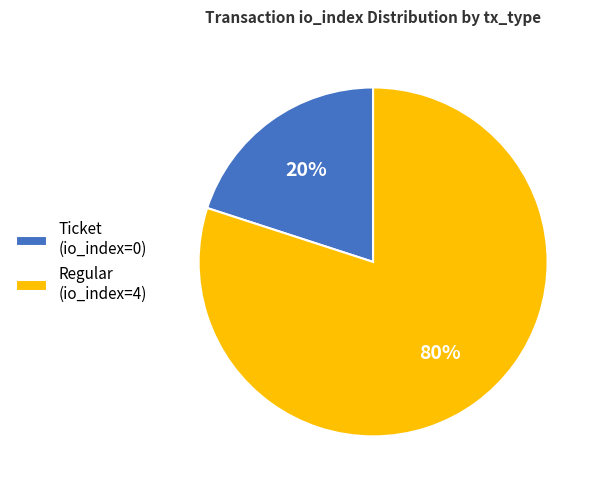

Do Ticket (io_index=0) and Regular (io_index=4) together represent more than half of the pie?

Yes